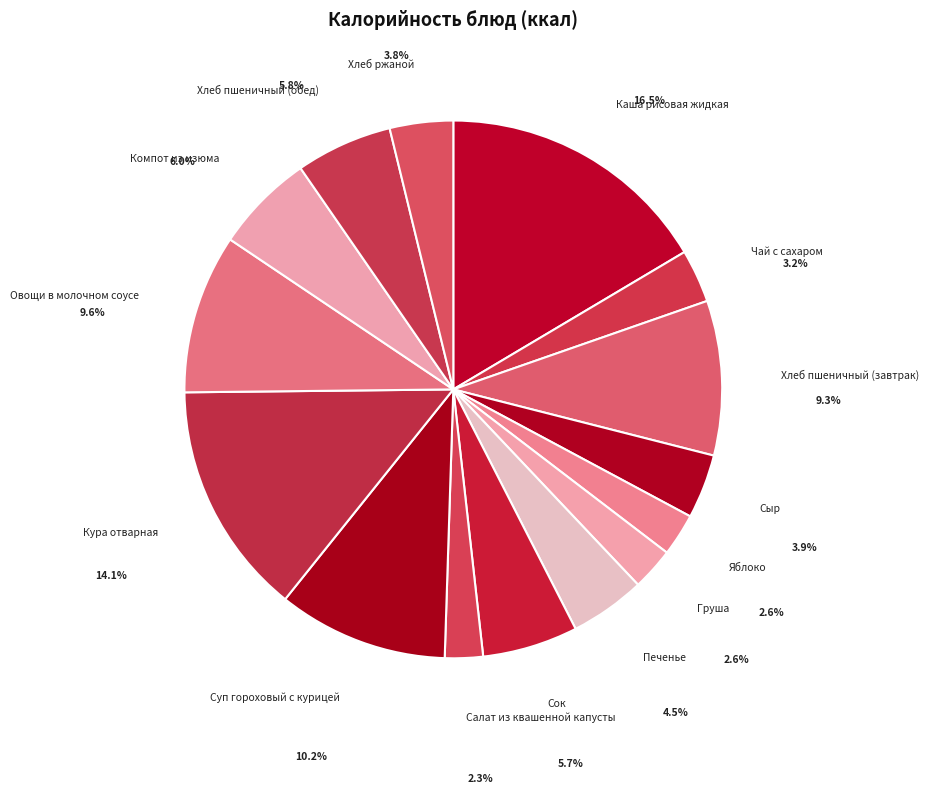

How many segments does this pie chart have?

15